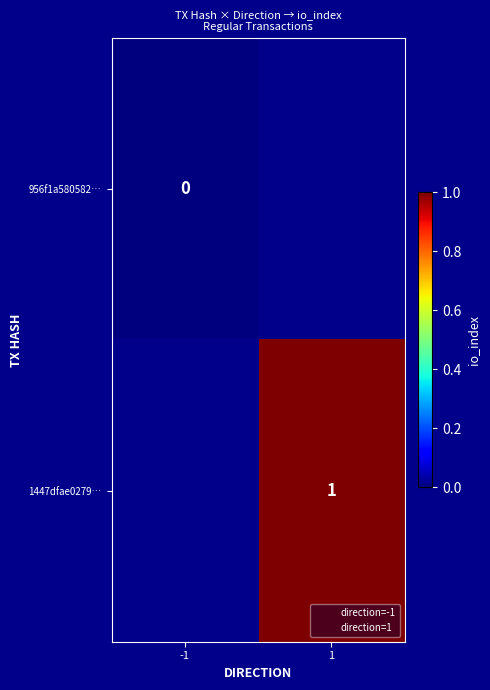

Is the value of 1447dfae0279… at 1 greater than the value of 956f1a580582… at -1?

Yes